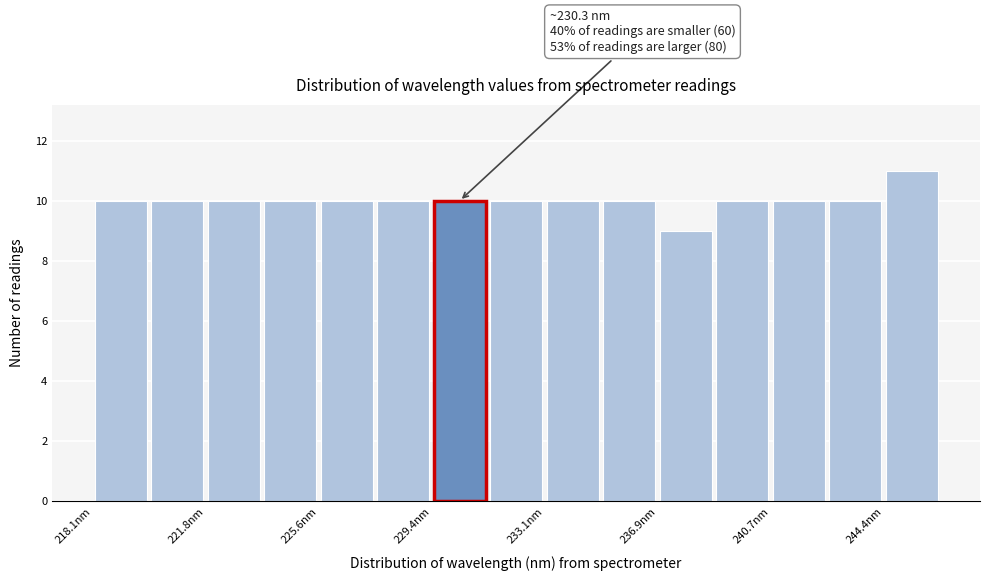

Around what value on the x-axis is the tallest bar? Give the approximate position of its centre, as read against the axis.

245.5